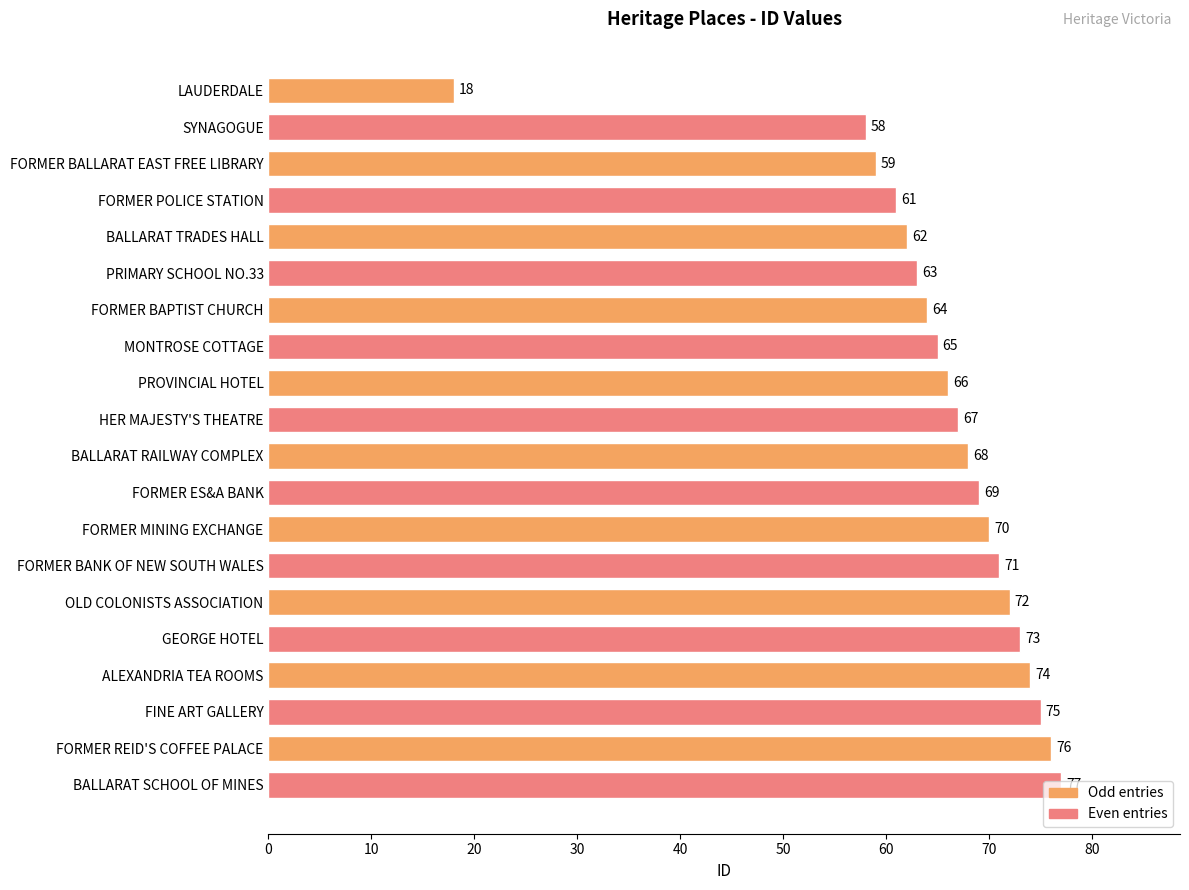

Which category has the lowest value across all series?

LAUDERDALE